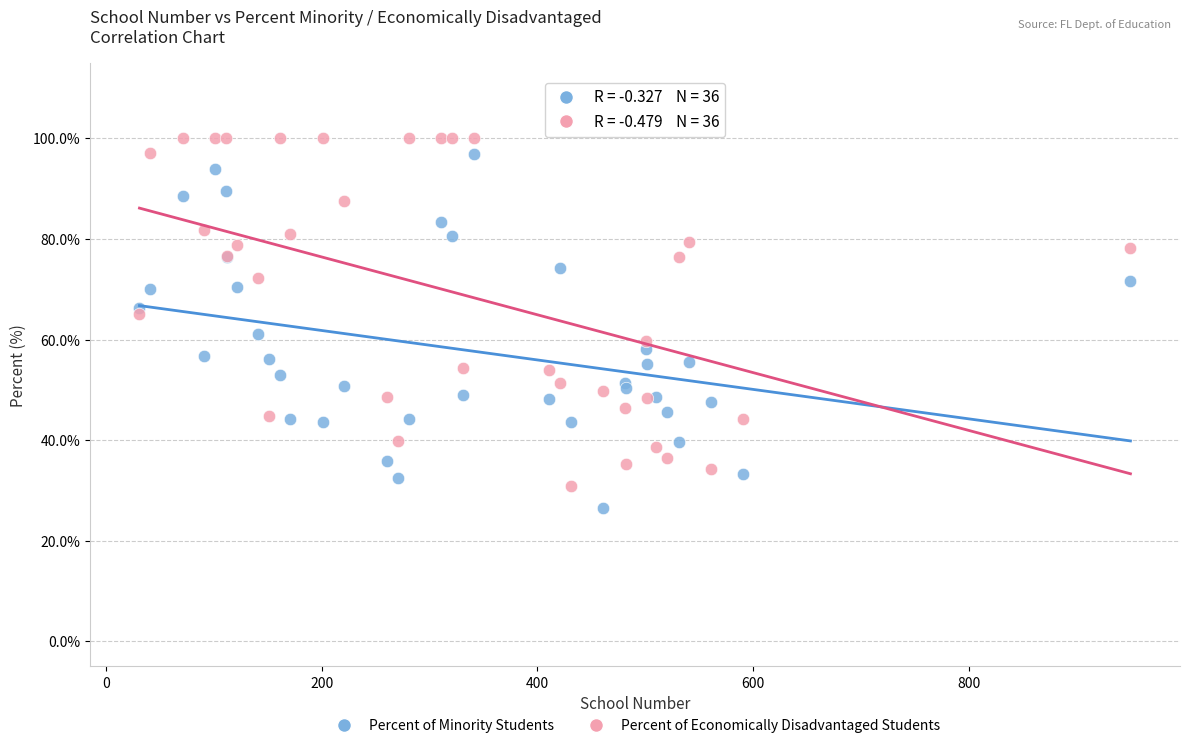

Which series reaches the minimum Y coordinate?

Percent of Minority Students